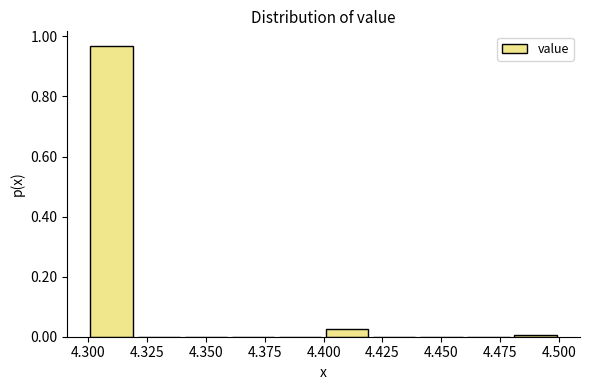

Over which range of the x-axis is the bar tallest?

4.30 to 4.32